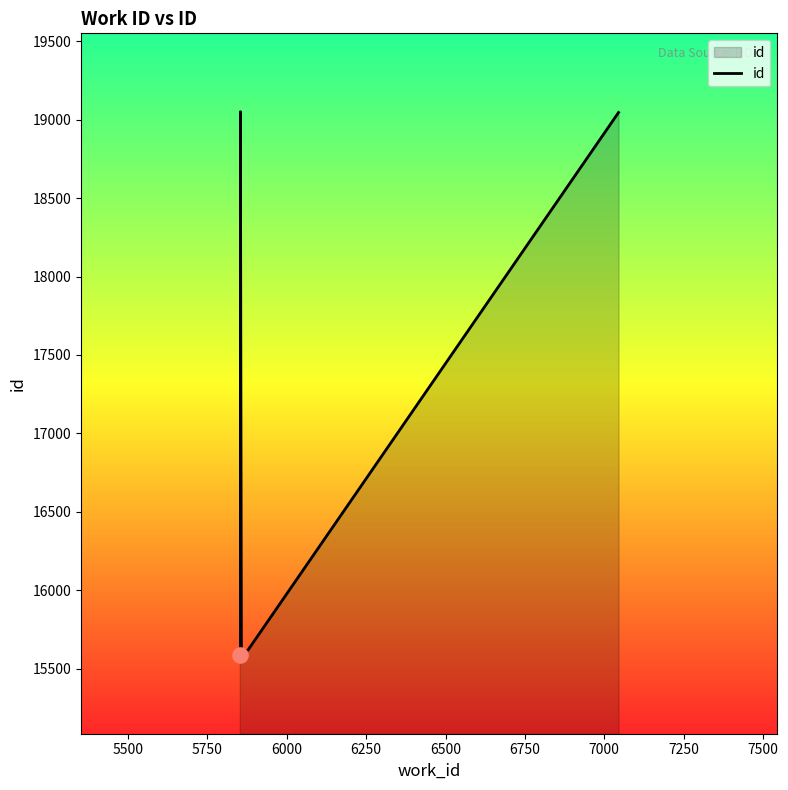

Which has a higher value, 6750 or 7500?

7500